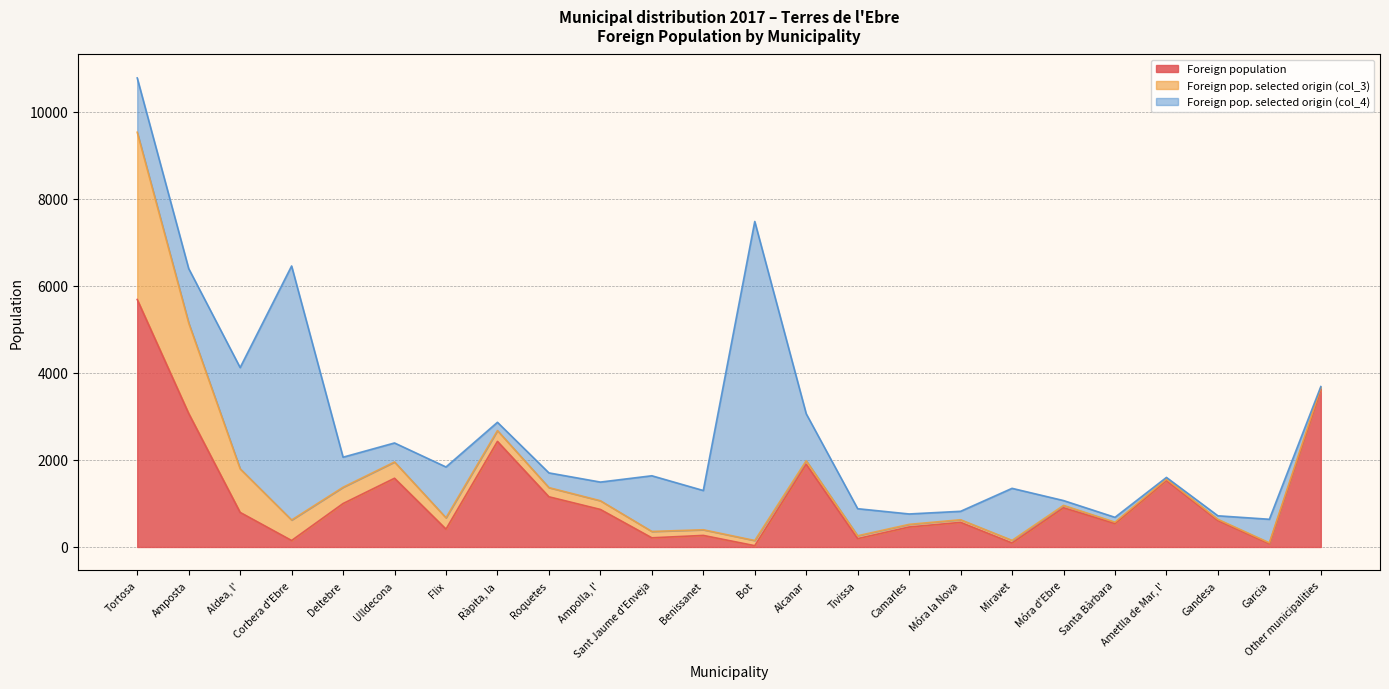

Reading right to left, list all the values displayed in this chart.

Foreign population: Other municipalities=3613	Garcia=74	Gandesa=608	Ametlla de Mar, l'=1528	Santa Bàrbara=538	Móra d'Ebre=902	Miravet=92	Móra la Nova=566	Camarles=460	Tivissa=193	Alcanar=1902	Bot=30	Benissanet=266	Sant Jaume d'Enveja=211	Ampolla, l'=863	Roquetes=1154	Ràpita, la=2427	Flix=411	Ulldecona=1580	Deltebre=999	Corbera d'Ebre=149	Aldea, l'=795	Amposta=3070	Tortosa=5689
Foreign pop. selected origin (col_3): Other municipalities=49	Garcia=22	Gandesa=27	Ametlla de Mar, l'=32	Santa Bàrbara=32	Móra d'Ebre=54	Miravet=60	Móra la Nova=60	Camarles=60	Tivissa=65	Alcanar=81	Bot=119	Benissanet=130	Sant Jaume d'Enveja=146	Ampolla, l'=200	Roquetes=211	Ràpita, la=249	Flix=260	Ulldecona=374	Deltebre=374	Corbera d'Ebre=471	Aldea, l'=1002	Amposta=2079	Tortosa=3844
Foreign pop. selected origin (col_4): Other municipalities=25	Garcia=541	Gandesa=82	Ametlla de Mar, l'=39	Santa Bàrbara=112	Móra d'Ebre=111	Miravet=1196	Móra la Nova=194	Camarles=239	Tivissa=622	Alcanar=1079	Bot=7333	Benissanet=902	Sant Jaume d'Enveja=1280	Ampolla, l'=429	Roquetes=338	Ràpita, la=190	Flix=1168	Ulldecona=437	Deltebre=691	Corbera d'Ebre=5839	Aldea, l'=2327	Amposta=1251	Tortosa=1248